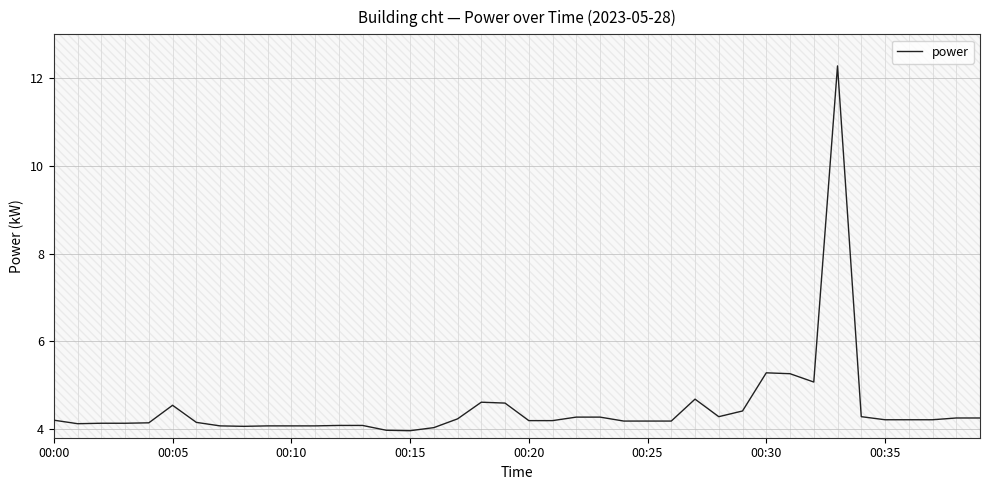

What is the label of the 19th point from the left?

18